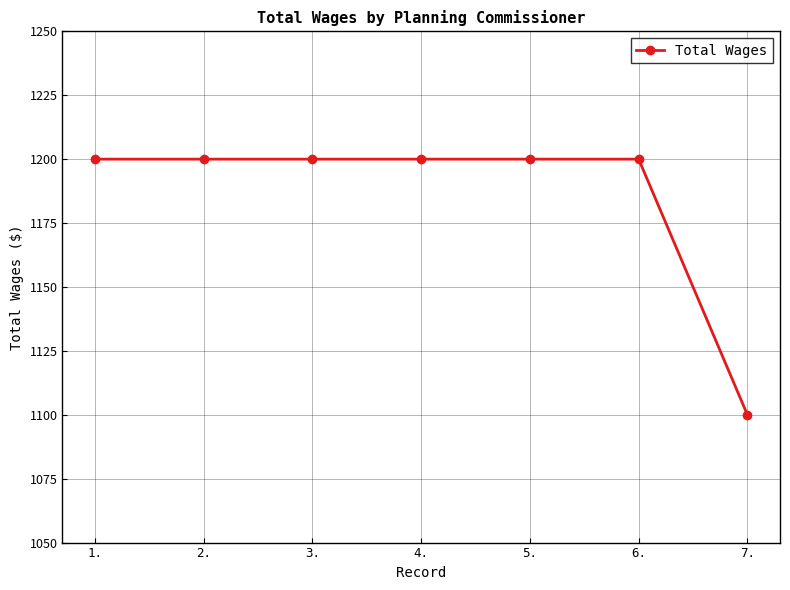

Reading left to right, what are all the values shown in this chart?

1200	1200	1200	1200	1200	1200	1100